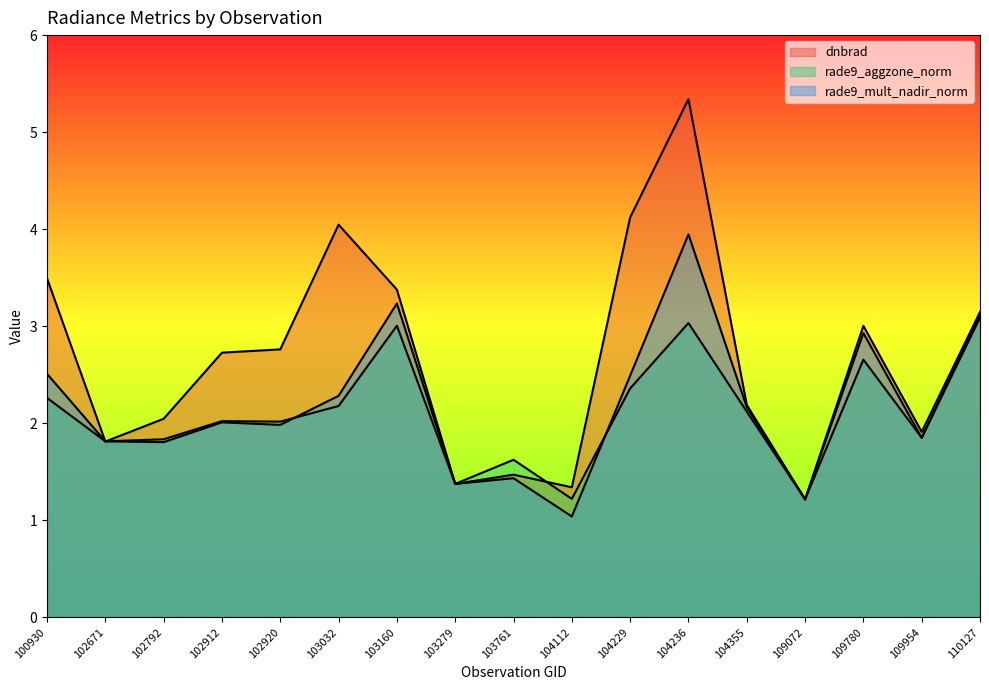

At how many categories does at least one series exceed 4?

3